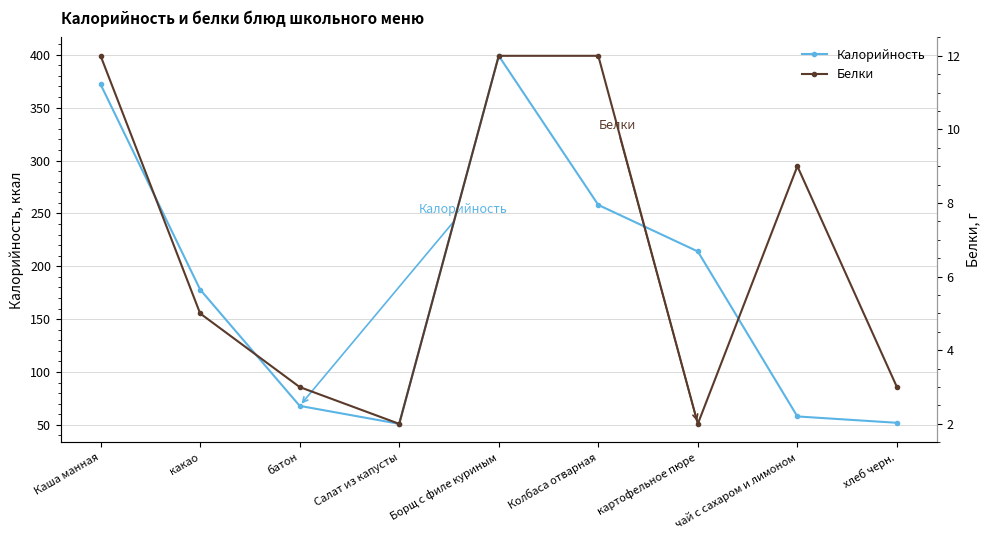

True or false: Белки and Калорийность intersect in this chart.

False